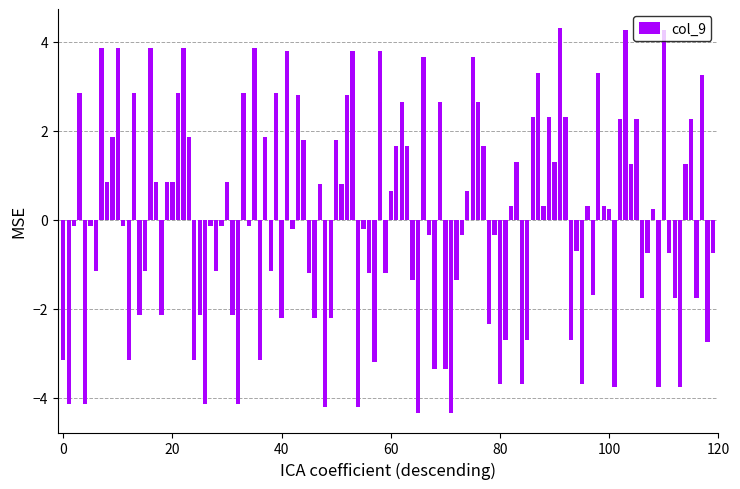

What is the smallest value displayed?

-4.3